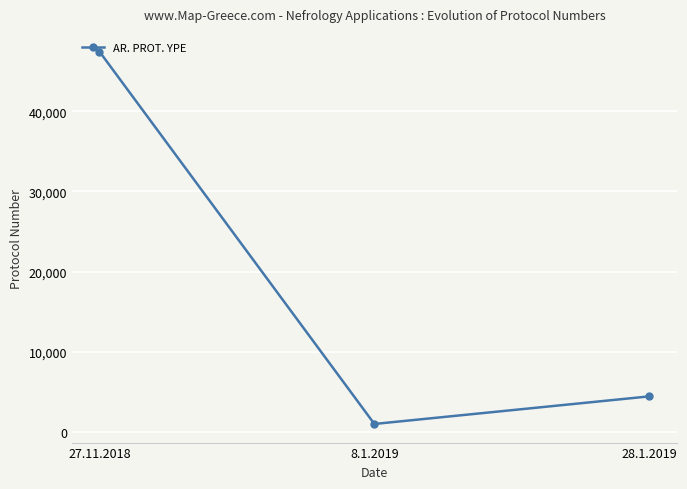

What is the difference between the maximum and second lowest values?

43016